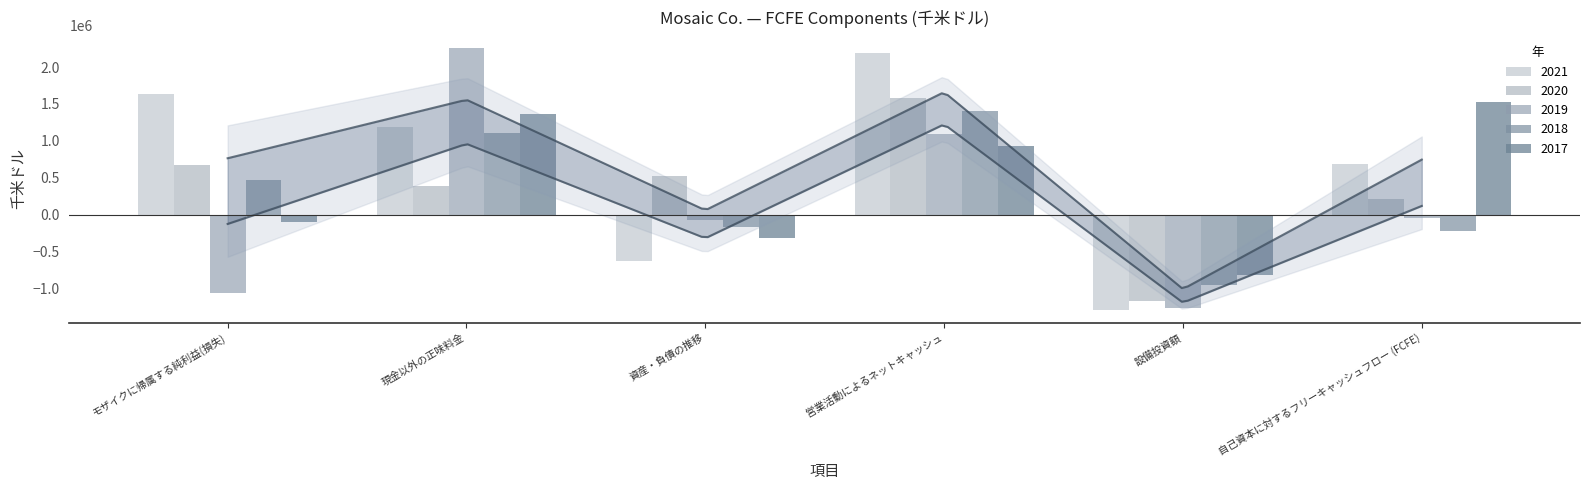

What is the value of the 2019 bar at the 6th from the left?

-41200